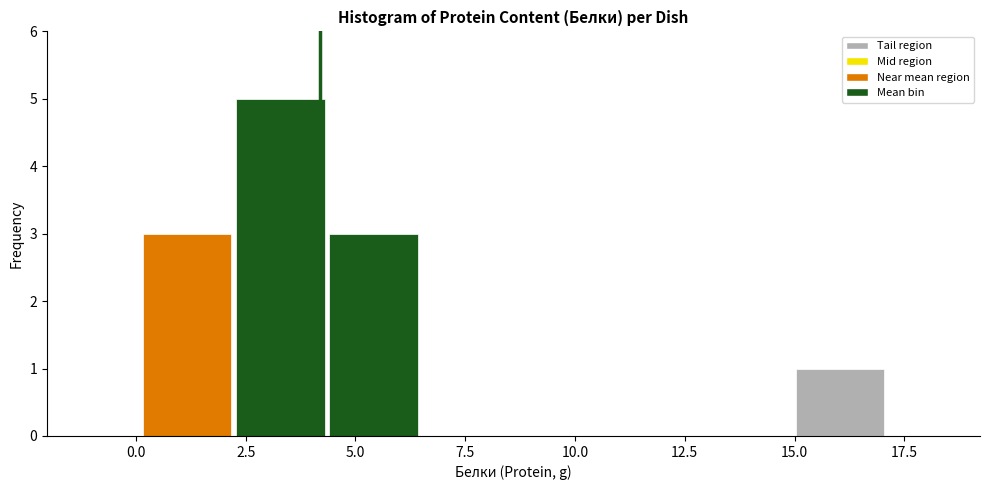

Which range on the x-axis has the tallest bar?

2.0 to 4.5